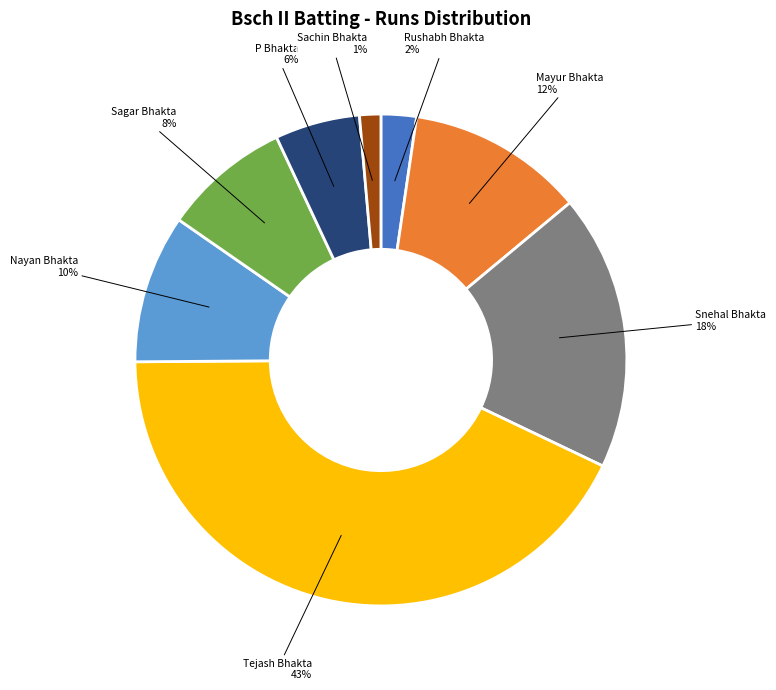

What percentage is the Sachin Bhakta slice, to the nearest percent?

1%